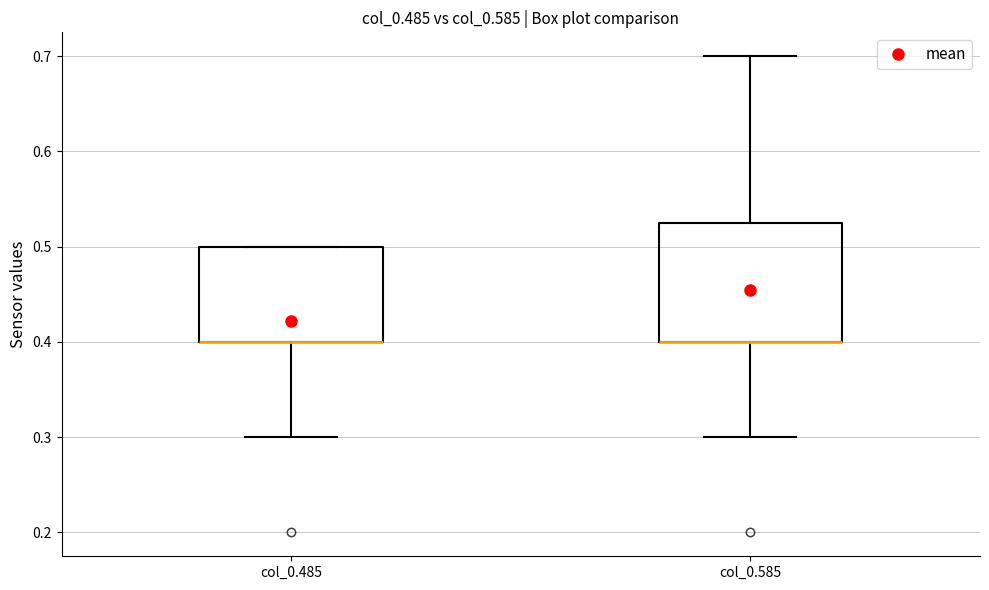

Reading left to right, read every box against the y-axis: the position of its median line, the range the box covers, and the ends of its whiskers. The values are not printed on the chart, so give them approximately, as read against the axis.

col_0.485: median 0.40 (drawn on the box's lower edge), box 0.40 to 0.50, whiskers 0.30 to 0.50
col_0.585: median 0.40 (drawn on the box's lower edge), box 0.40 to 0.53, whiskers 0.30 to 0.70